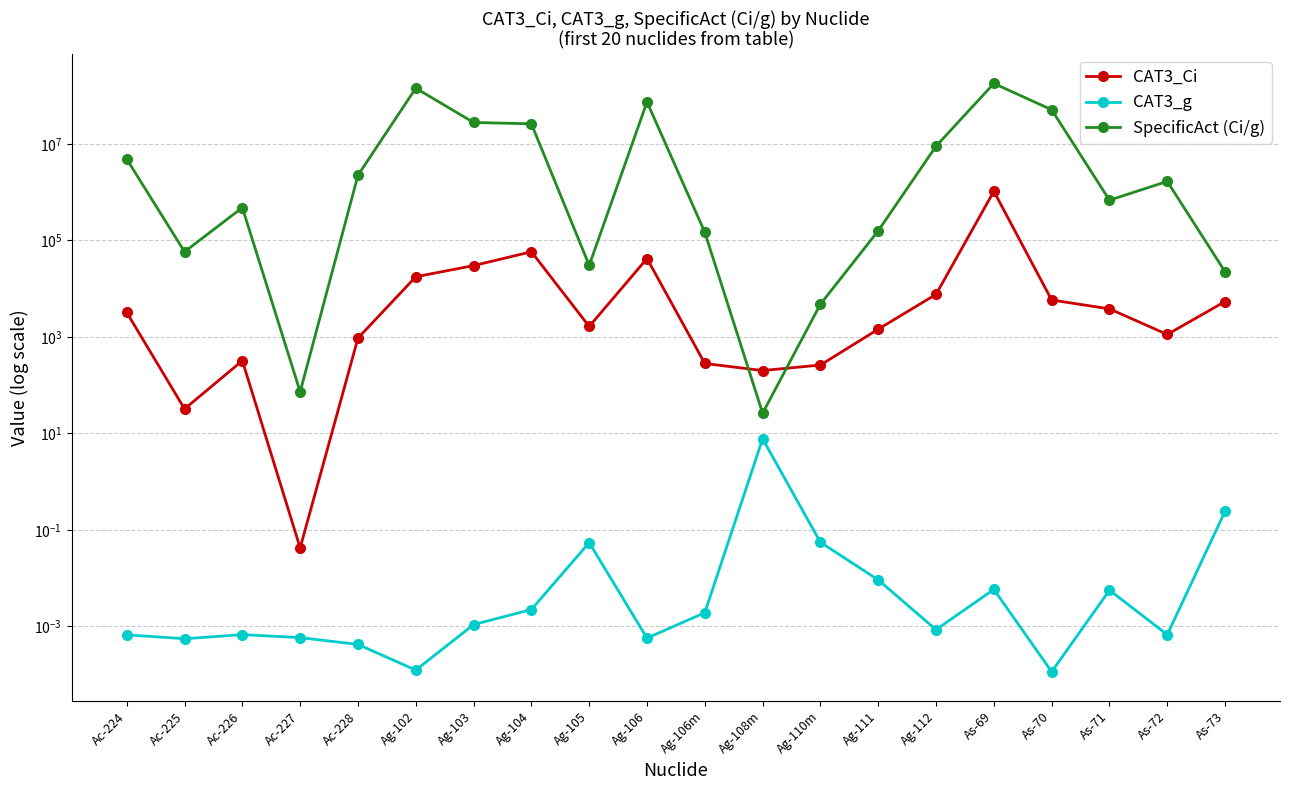

At which label does SpecificAct (Ci/g) first exceed 1670000?

Ac-224